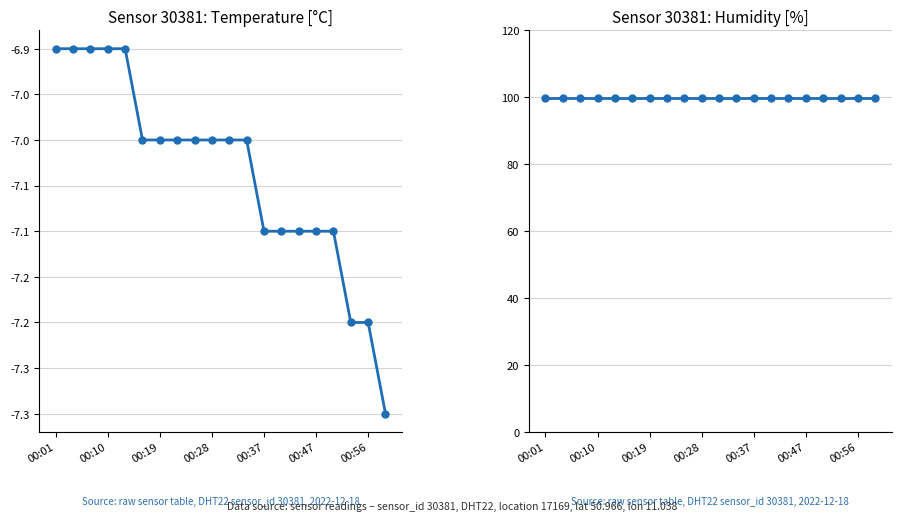

What is the spread (max minus min) of values at 16?

107.0